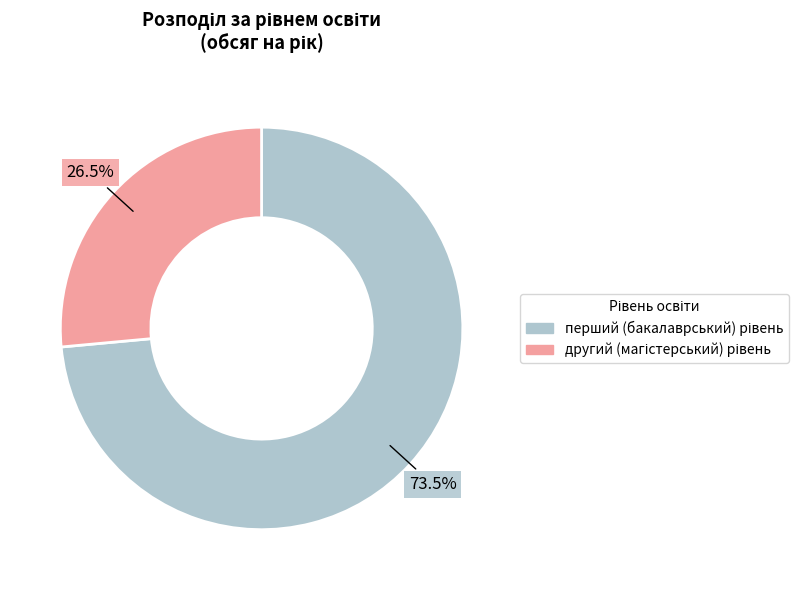

Count the number of slices in the pie.

2